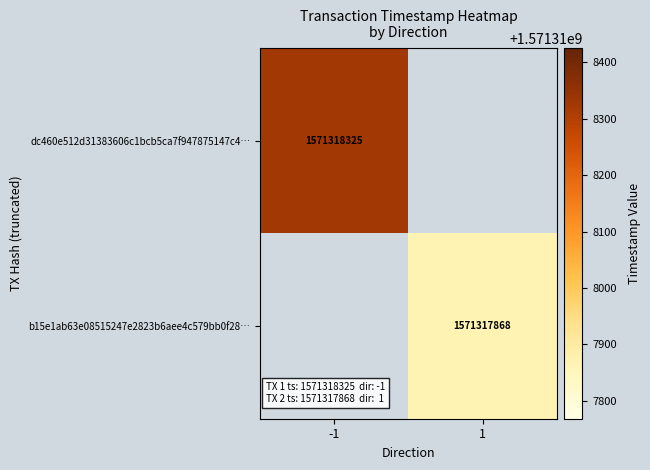

Count the number of data series in this chart.

2